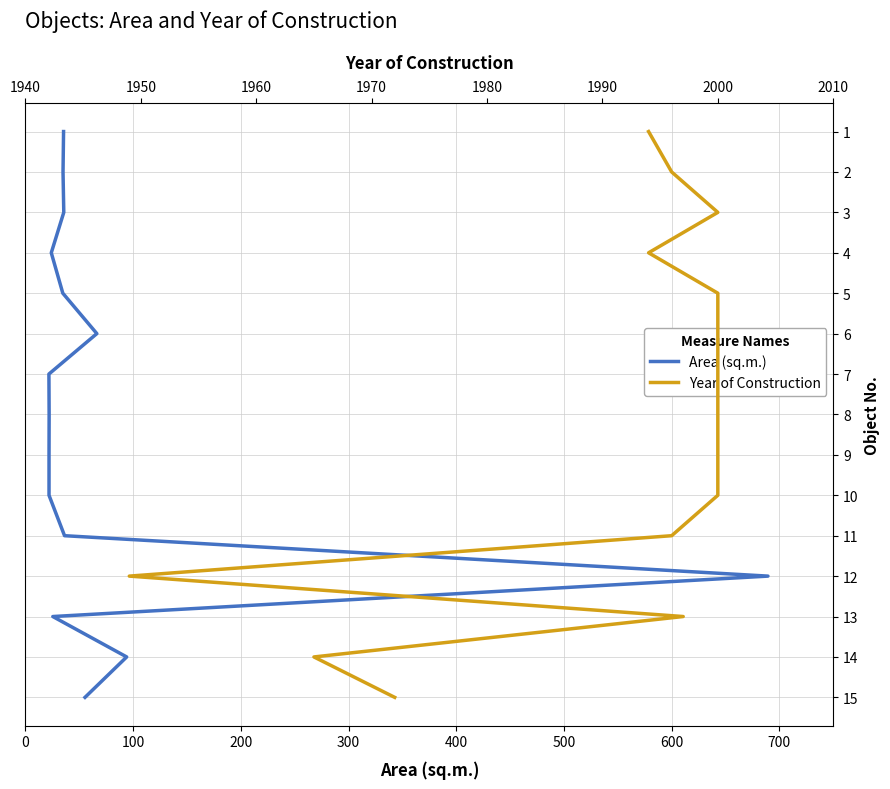

What are all the series names shown in the legend?

Area (sq.m.), Year of Construction